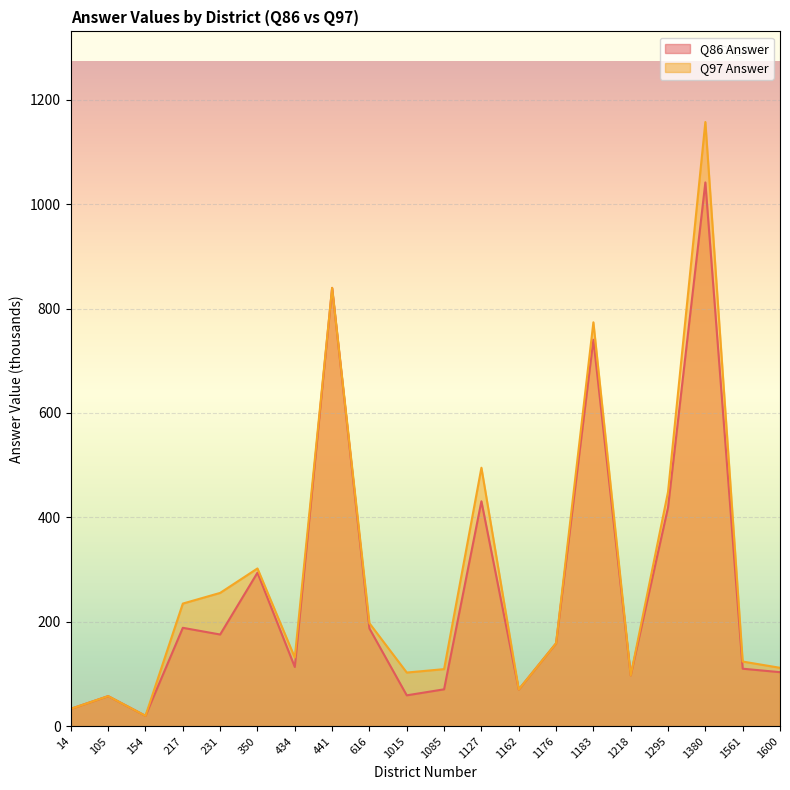

Between 1176 and 154, which is larger?

1176